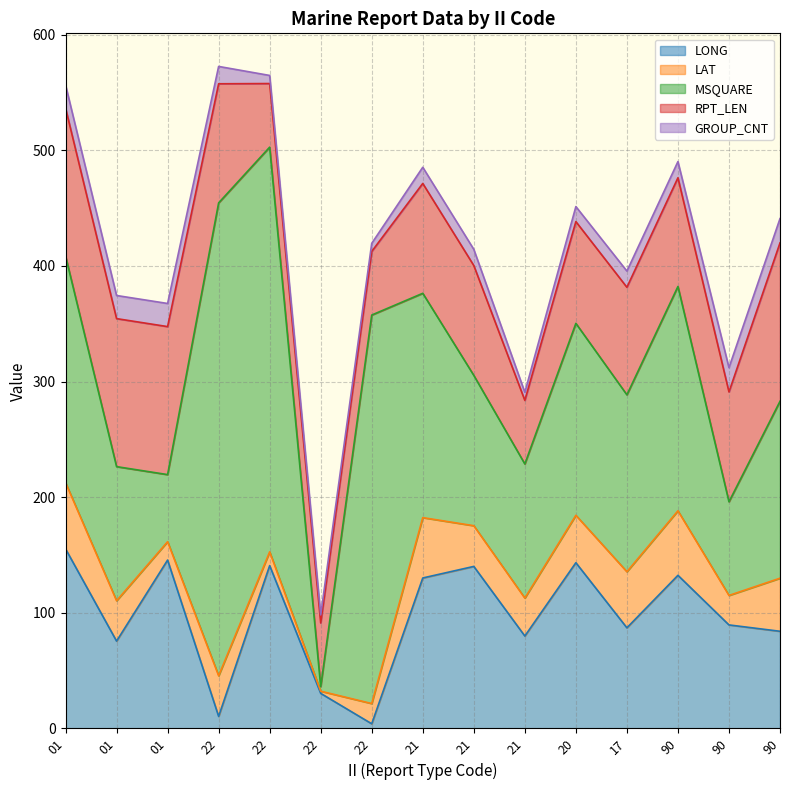

What is the sum of all LAT values?

511.4